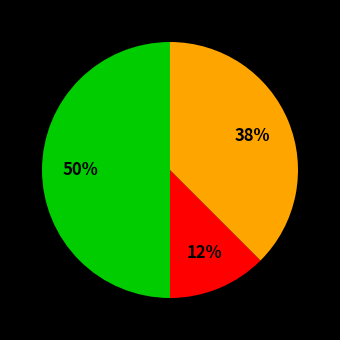

To the nearest percent, what is the average slice percentage?

33%